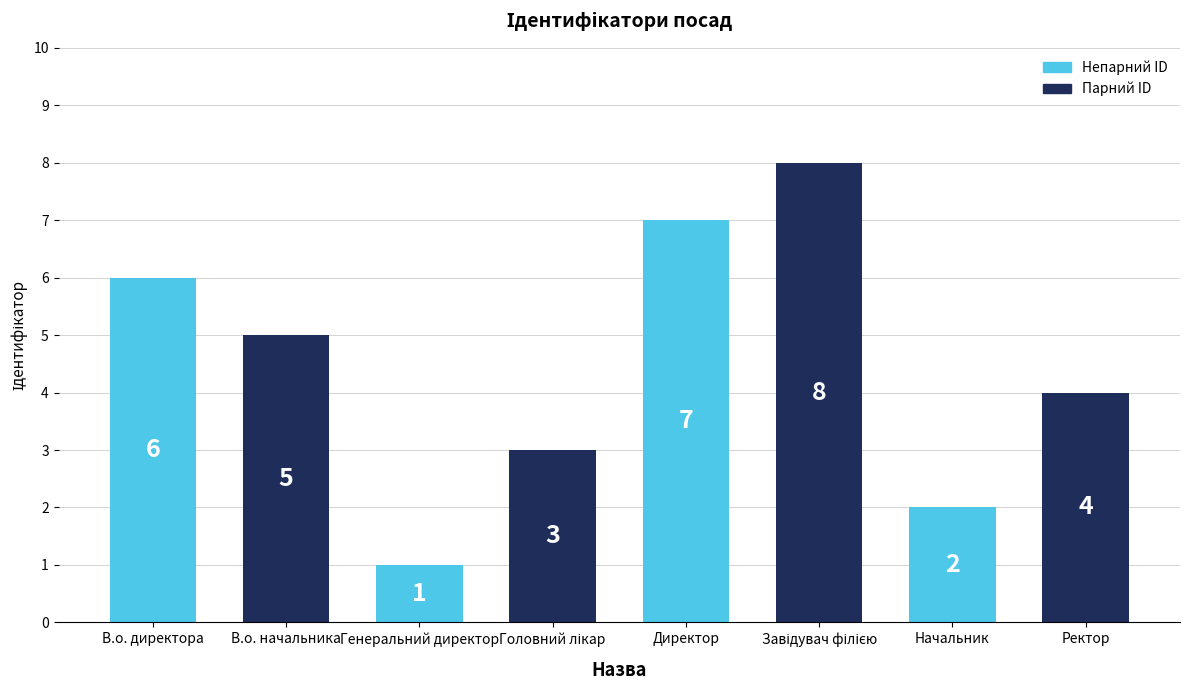

What is the approximate value at Генеральний директор?

1